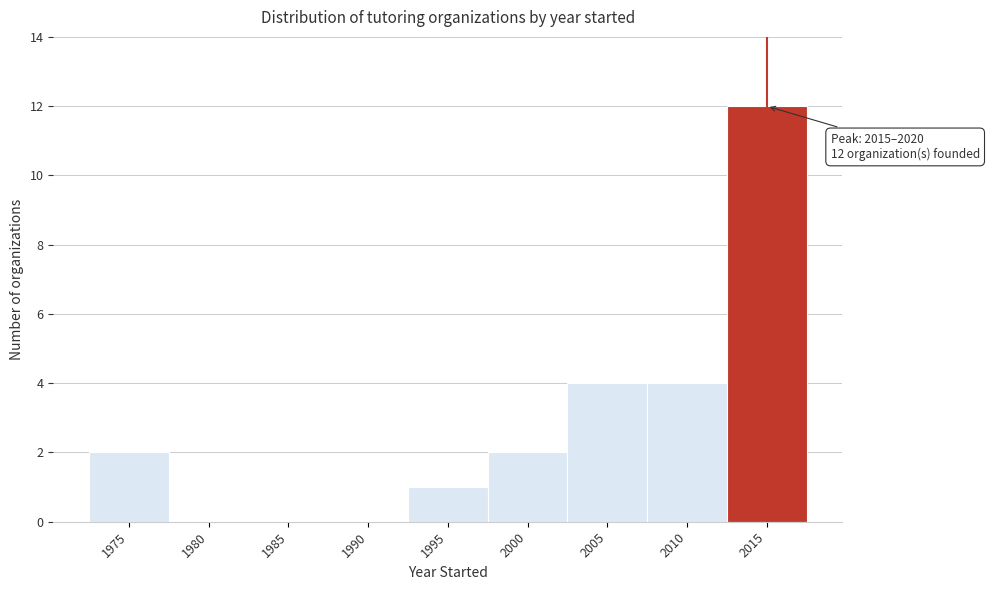

Reading left to right, what are all the values shown in this chart?

1975=2	1980=0	1985=0	1990=0	1995=1	2000=2	2005=4	2010=4	2015=12